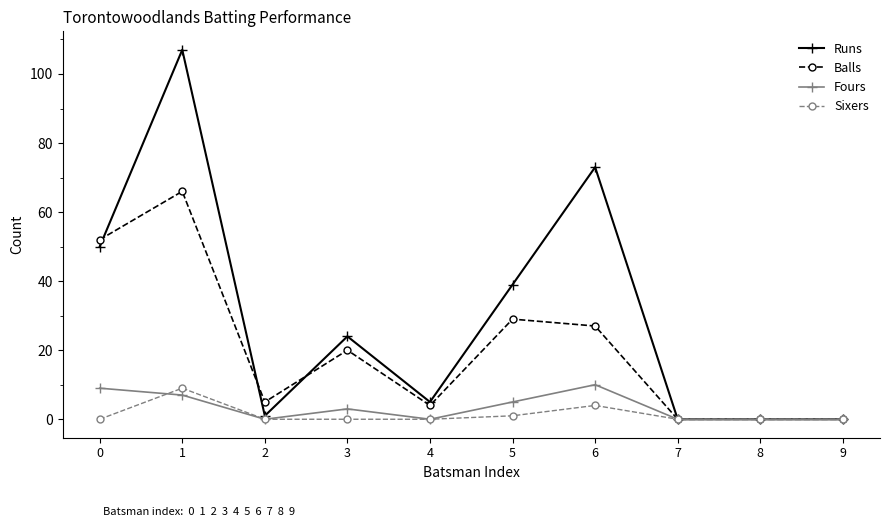

Where is the first local minimum for Runs?

2